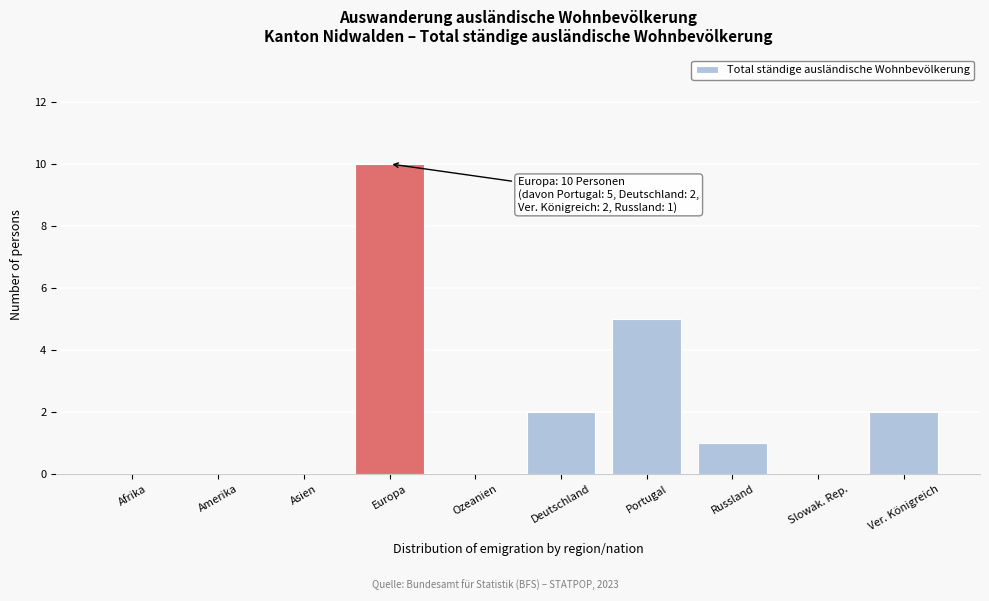

Reading left to right, list all the values displayed in this chart.

Afrika=0	Amerika=0	Asien=0	Europa=10	Ozeanien=0	Deutschland=2	Portugal=5	Russland=1	Slowak. Rep.=0	Ver. Königreich=2